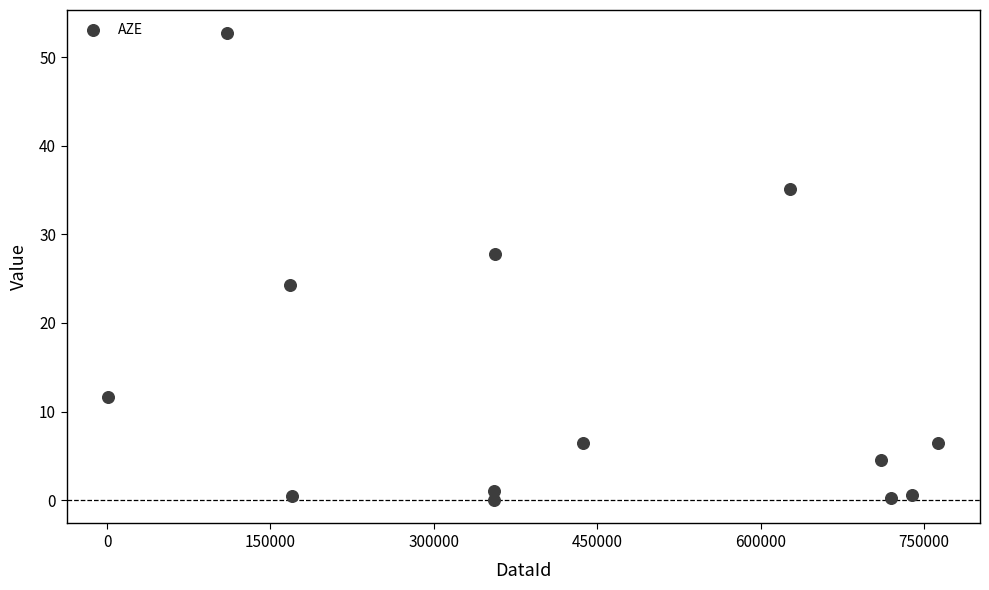

What is the range of X values (max minus min)?

762408.0